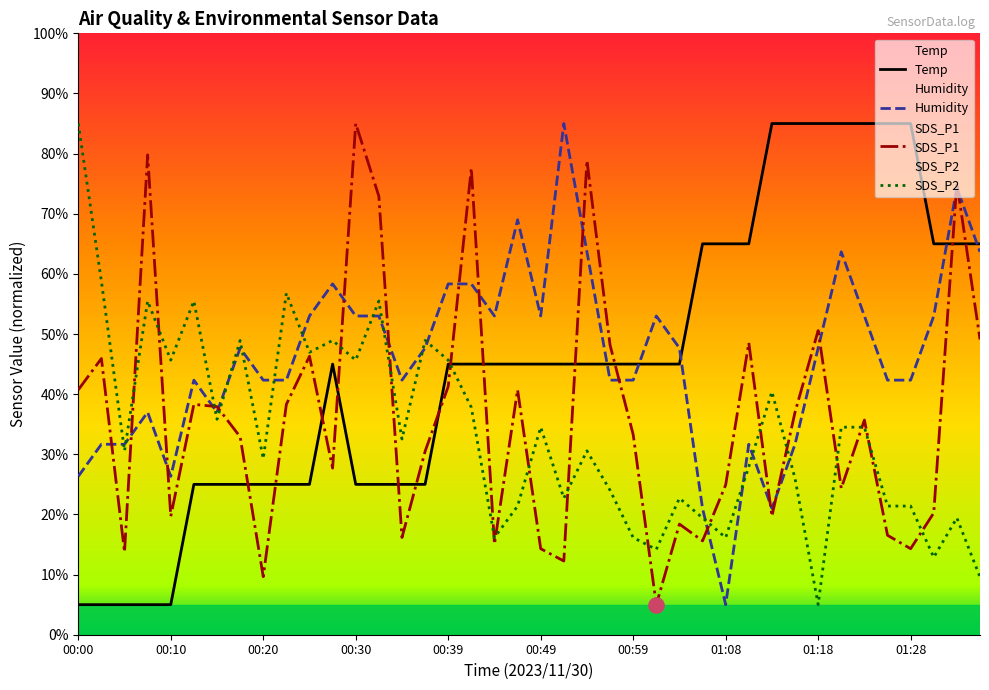

At how many categories does at least one series exceed 76?

13